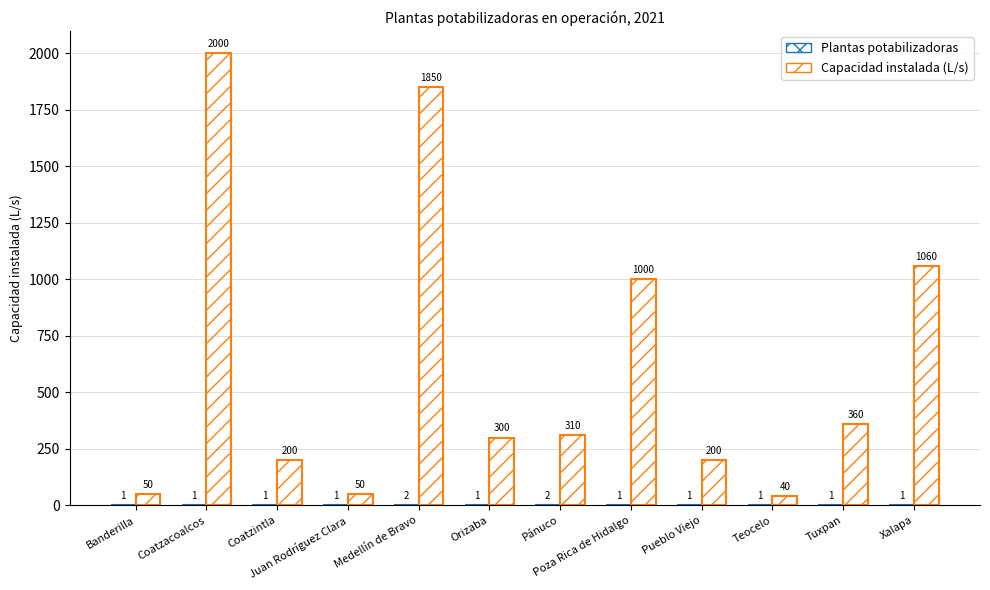

Are the bars grouped side by side (vs. stacked)?

Yes